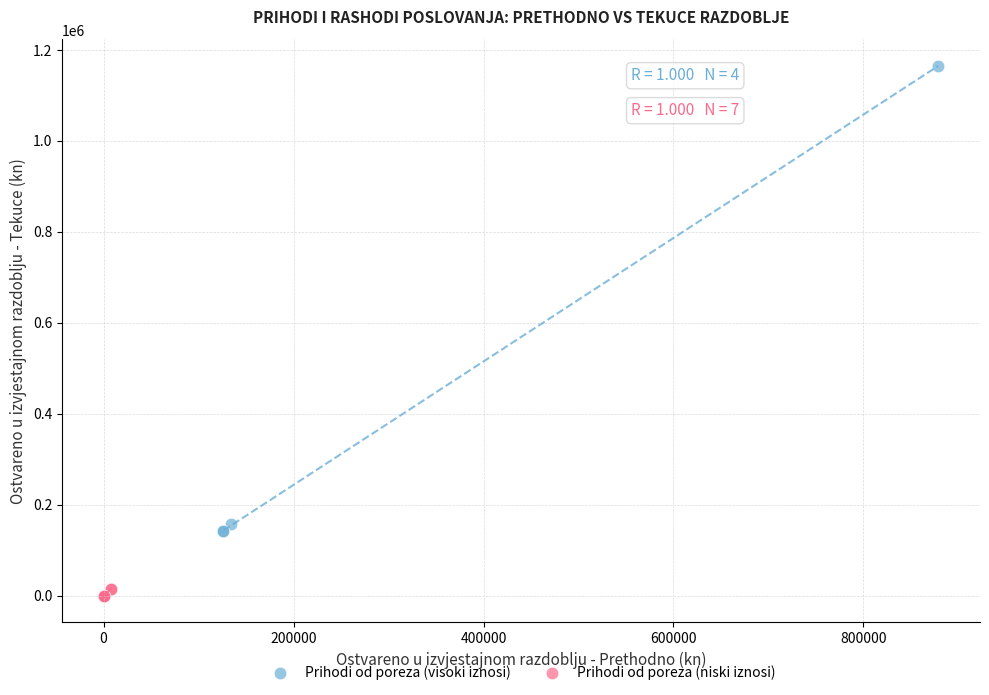

Which series contains the highest Y value?

Prihodi od poreza (visoki iznosi)